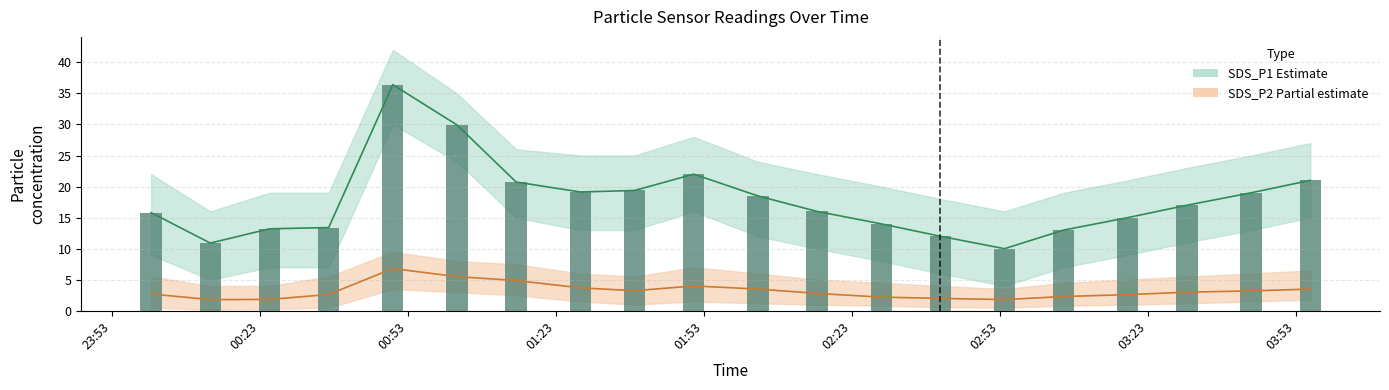

Which series has the largest total across all categories?

SDS_P1 (Estimate)